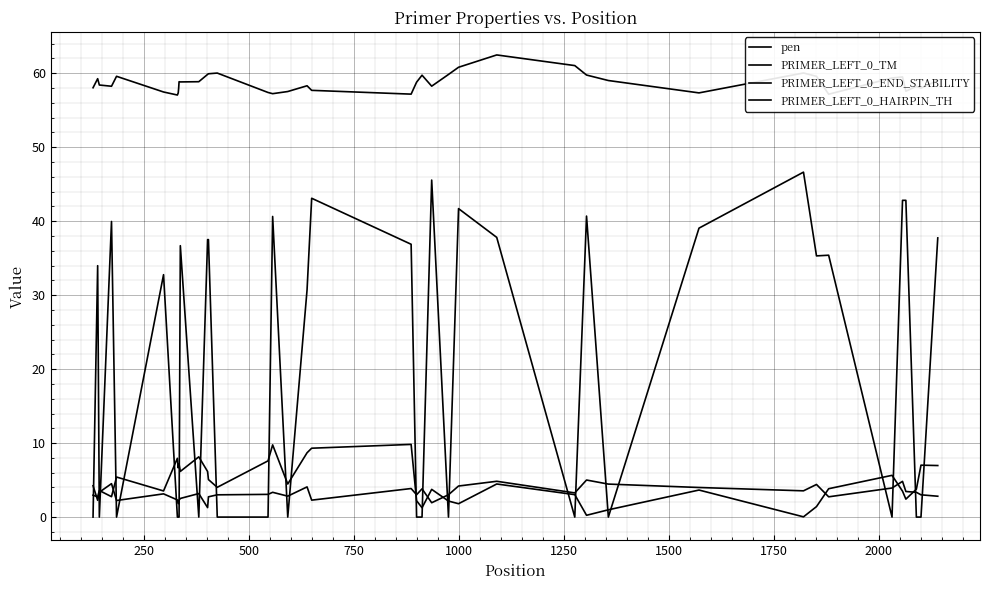

How many lines are shown in the chart?

4